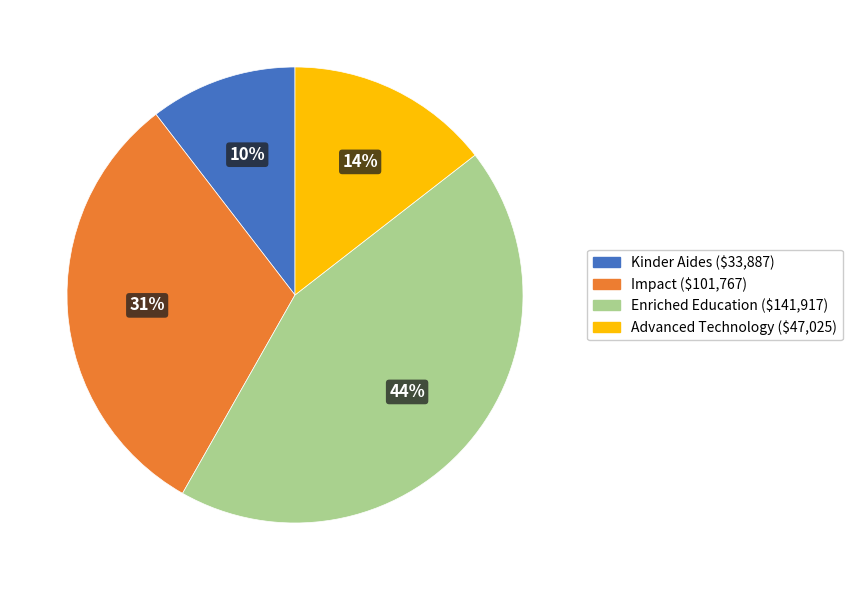

The Advanced Technology slice represents 1% of the pie. True or false?

False